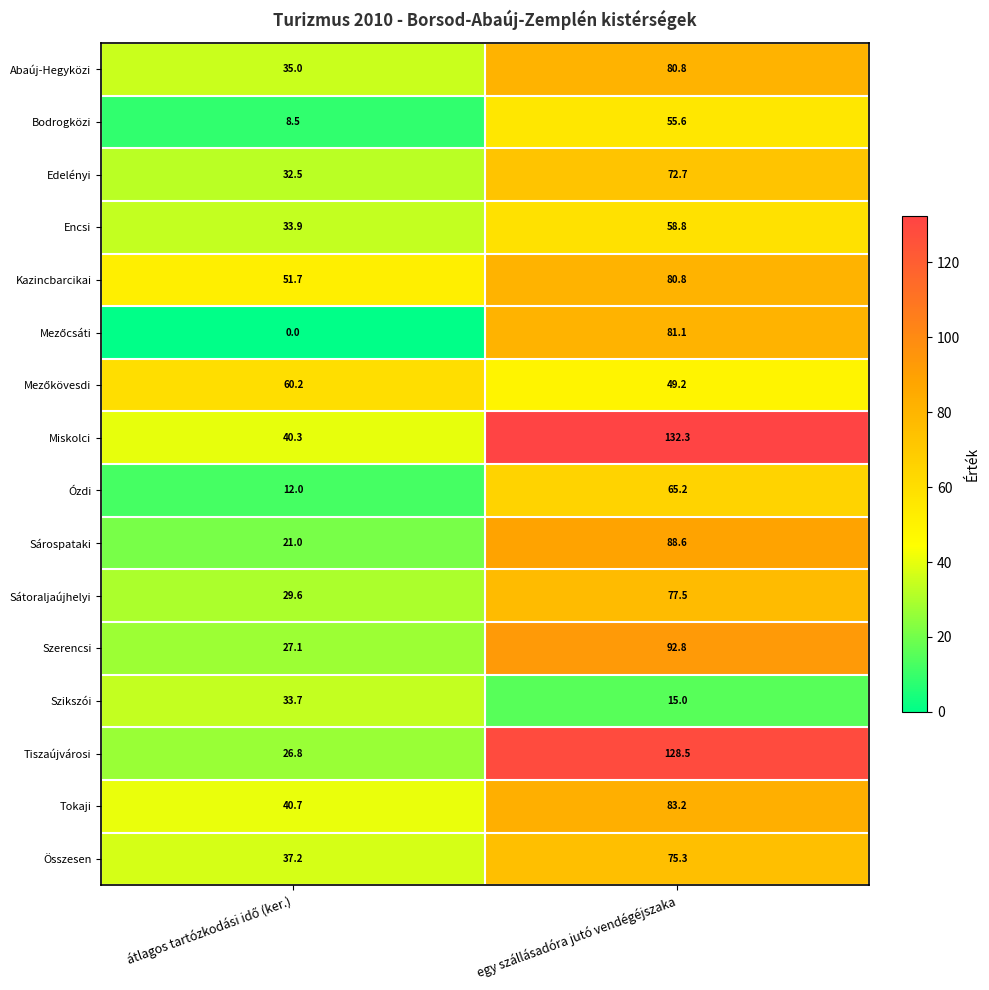

How many values in the Bodrogközi series are below 55?

1